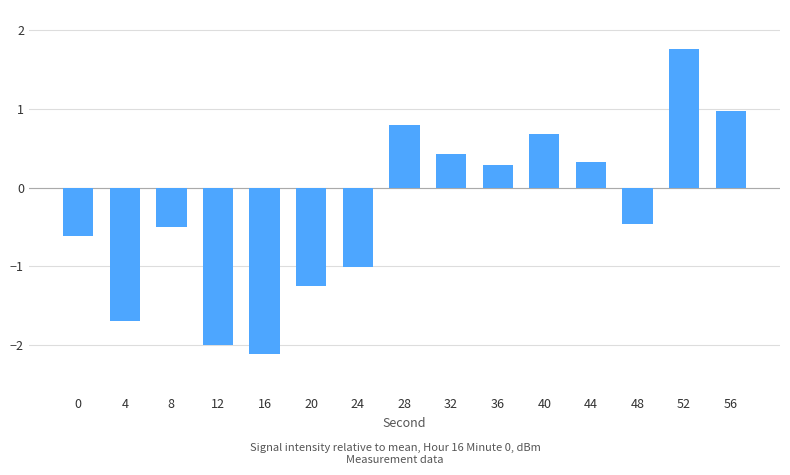

Which has a higher value, 4 or 48?

48